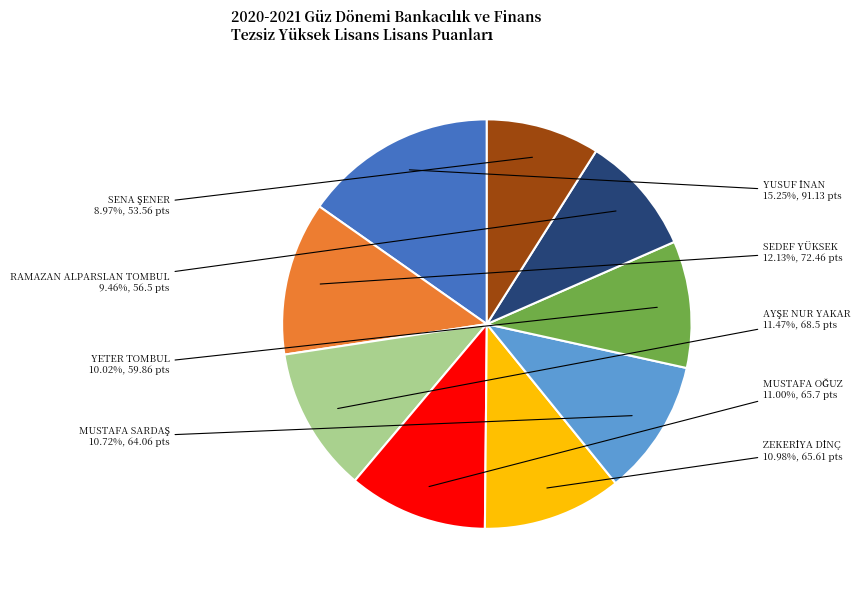

Does any single category account for the majority?

No